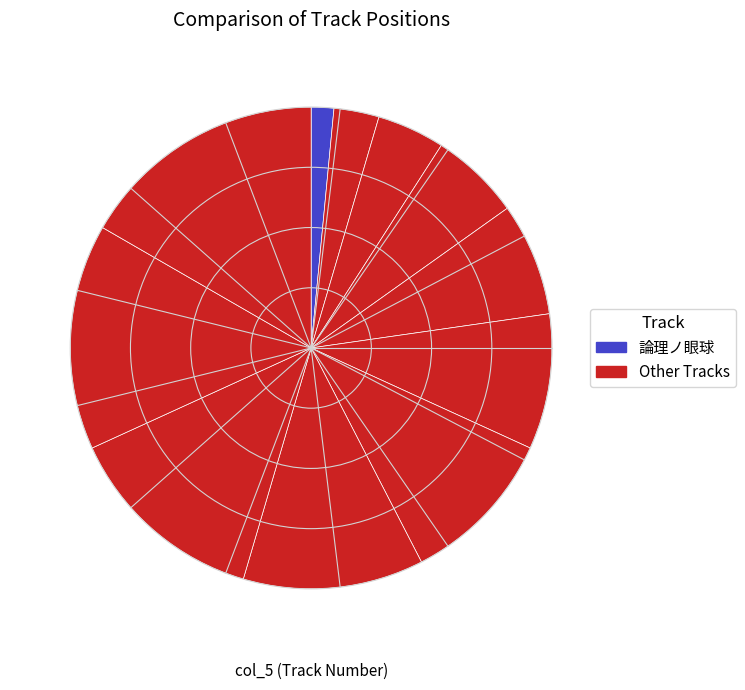

How many segments does this pie chart have?

11